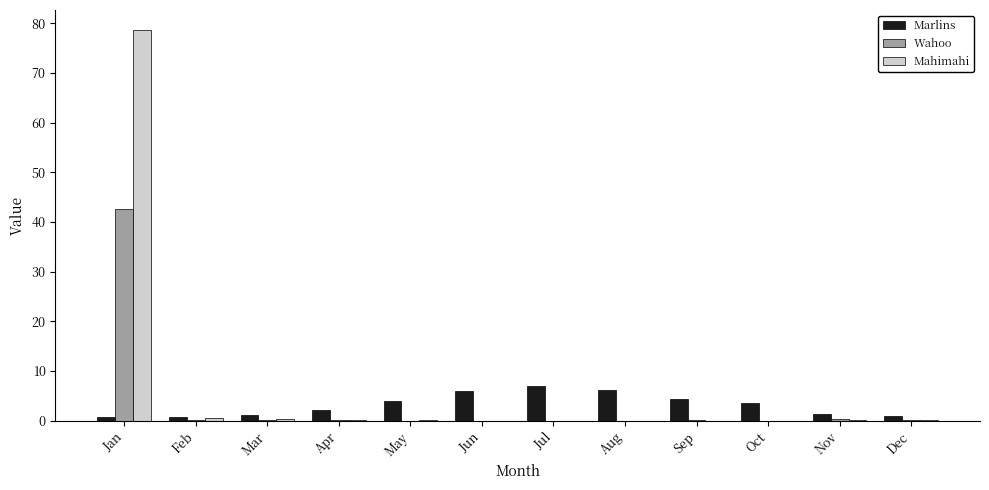

How many groups of bars are there?

12